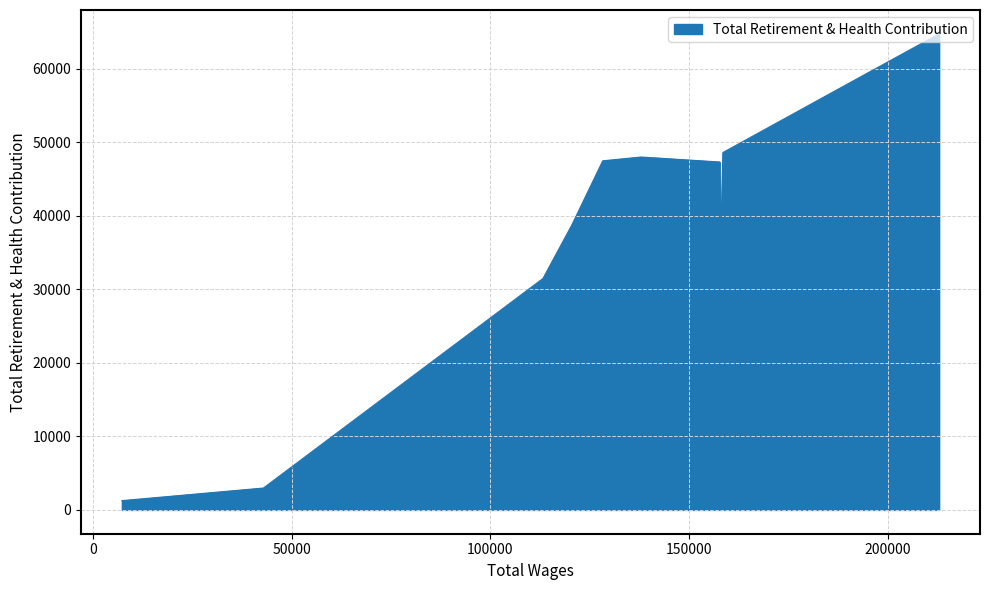

How many points are lower than both their immediate neighbors (excluding endpoints)?

1